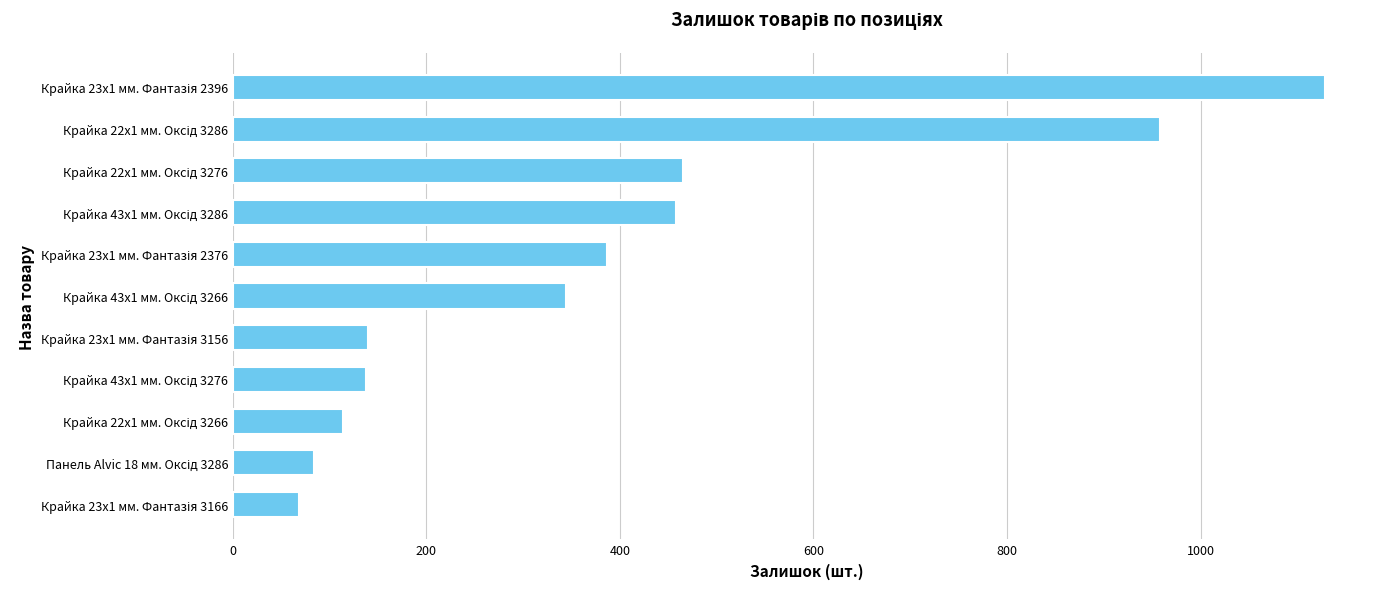

What is the greatest value displayed?

1129